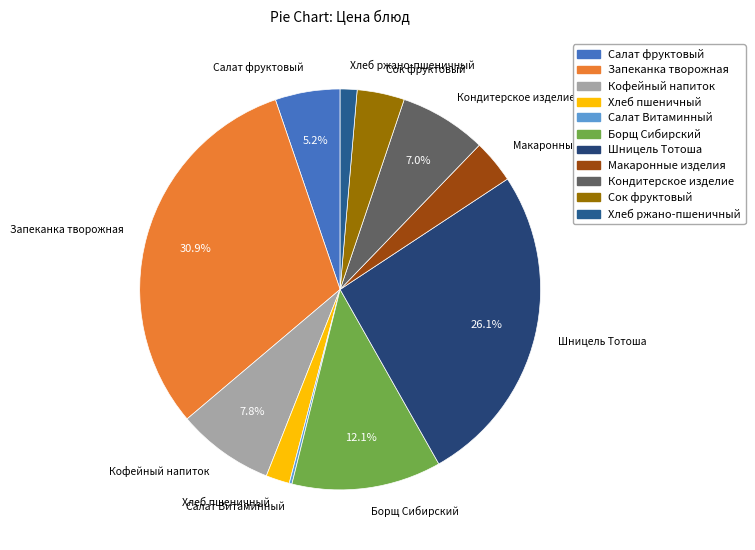

To the nearest percent, what portion does Хлеб пшеничный represent?

2%